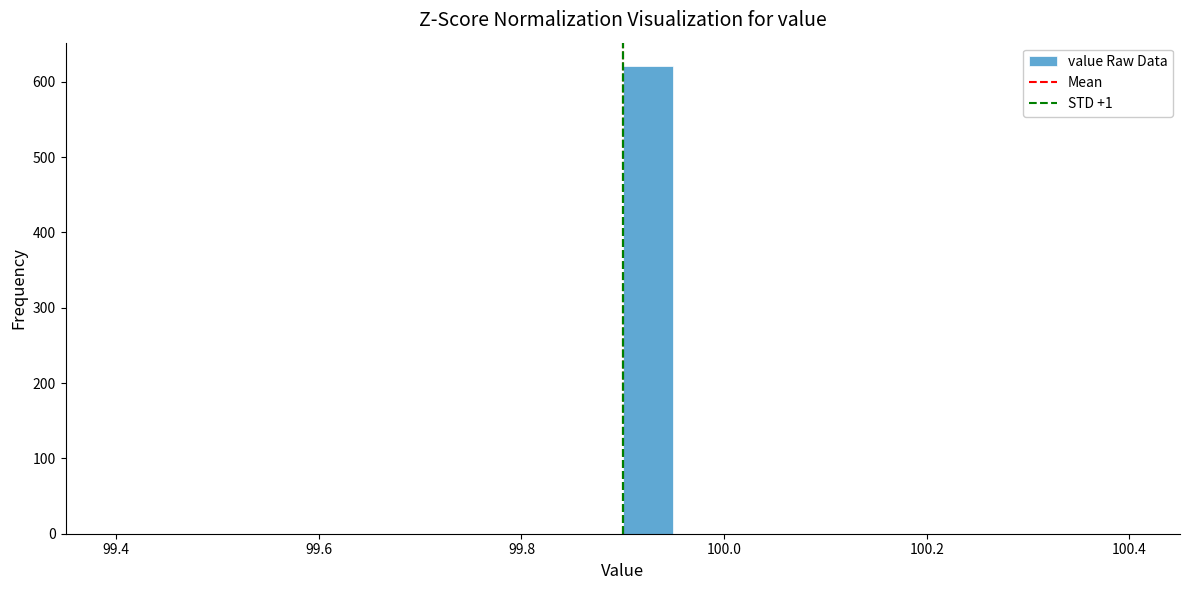

Around what value on the x-axis is the tallest bar? Give the approximate position of its centre, as read against the axis.

99.92